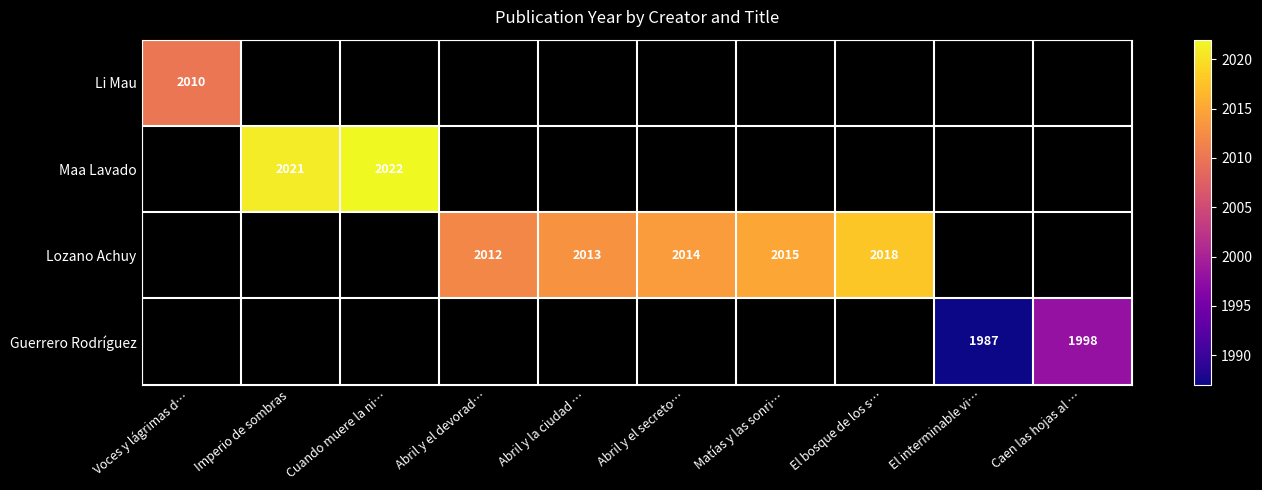

At how many categories does at least one series exceed 2009?

8